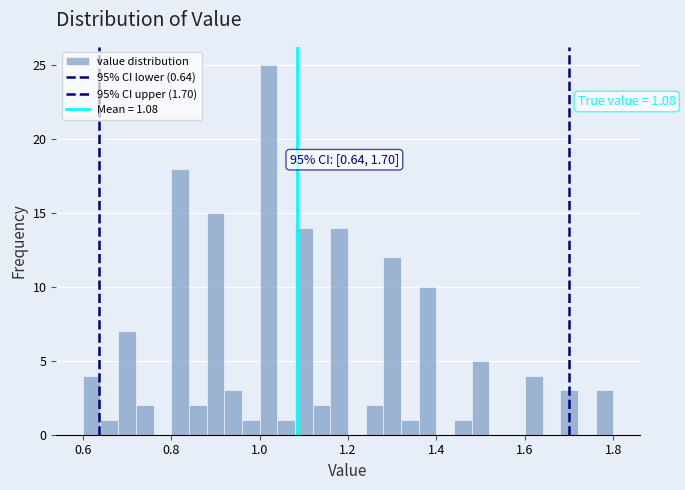

Read against the x-axis, roughly where is the centre of the tallest bar?

1.02